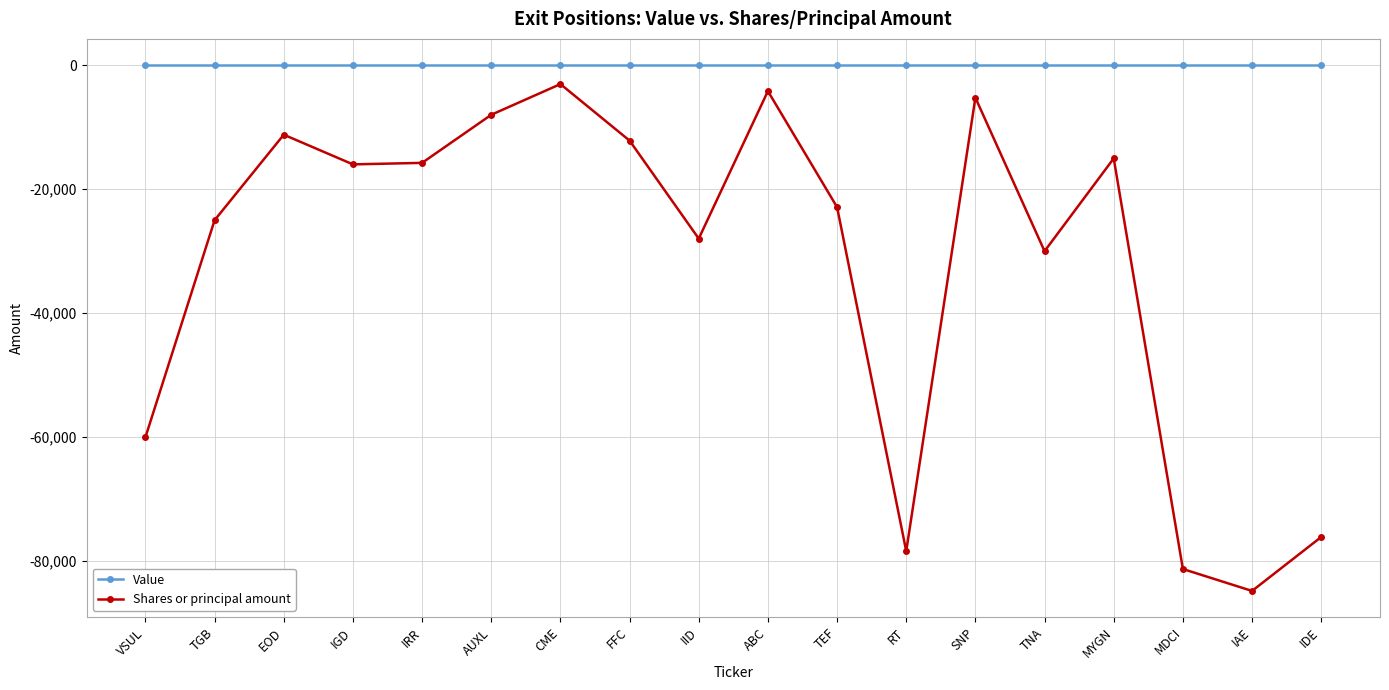

At FFC, list the series in order from smallest to largest.

Shares or principal amount, Value